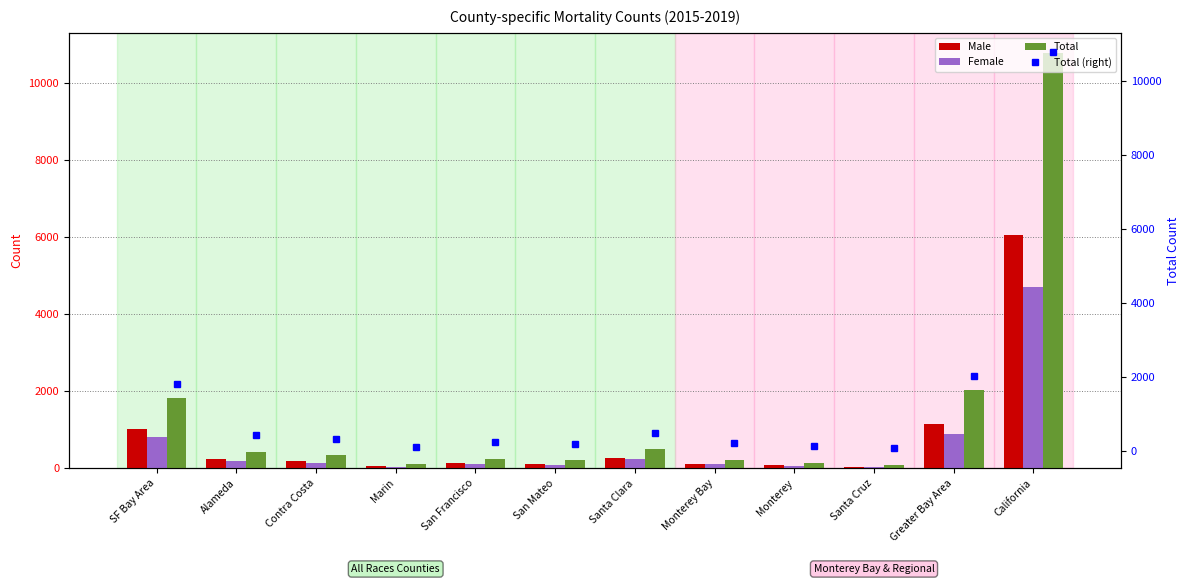

What is the maximum value for Female?

4706